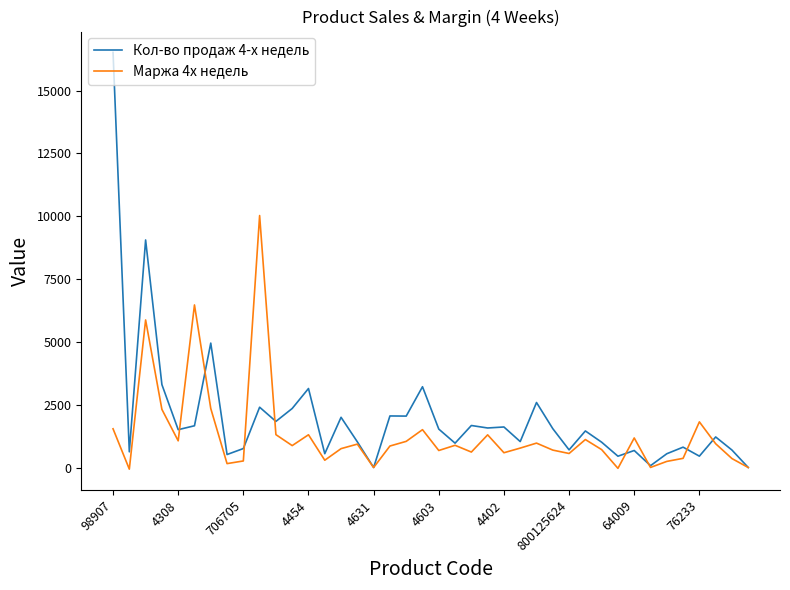

What is the greatest value displayed?

16521